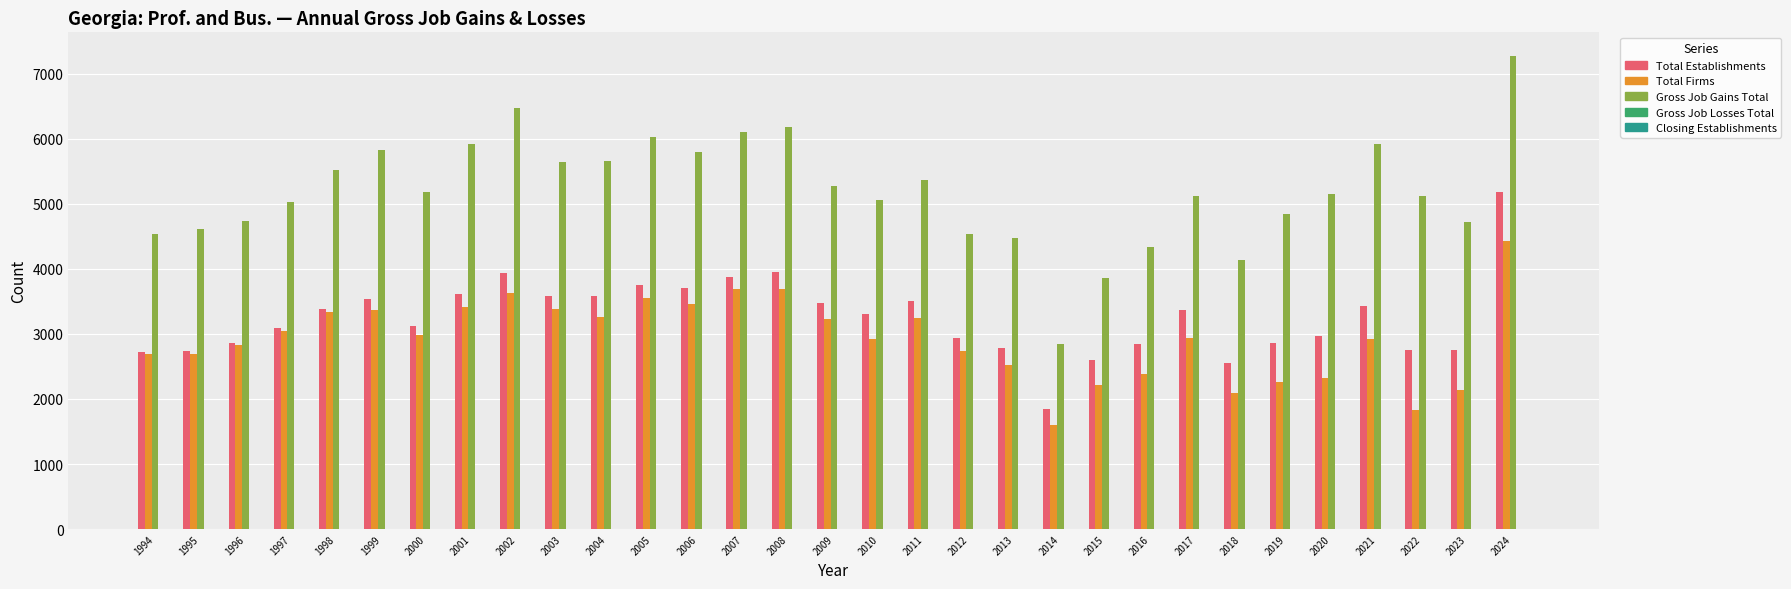

What is the sum of the Total Establishments values at 2020 and 2021?

6407